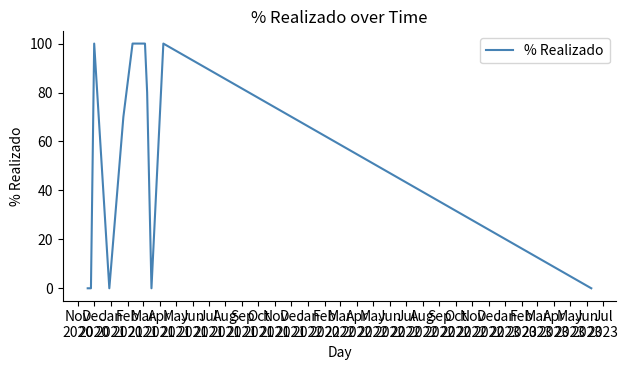

What is the greatest value displayed?

100